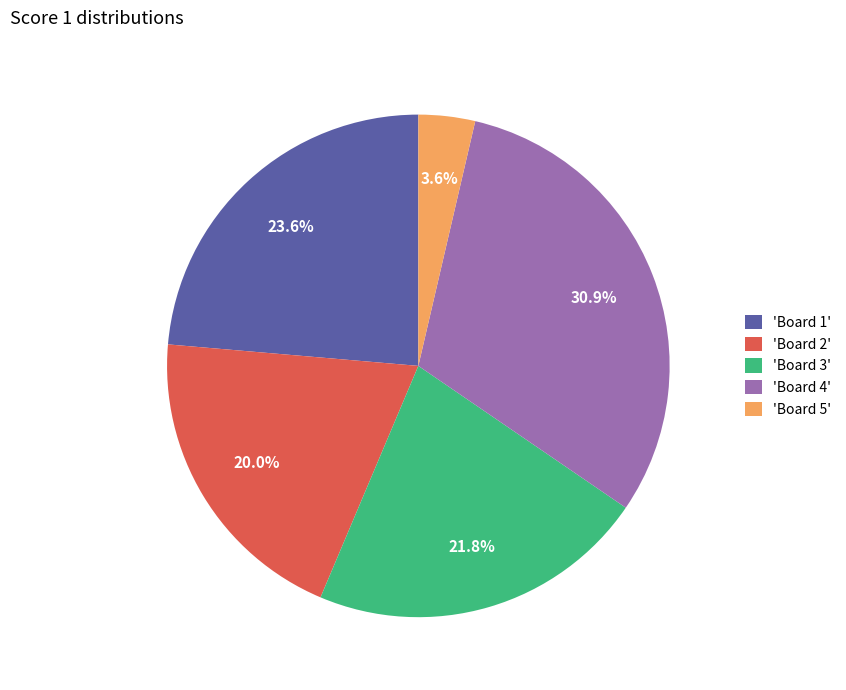

Rank the categories by value from highest to lowest.

'Board 4', 'Board 1', 'Board 3', 'Board 2', 'Board 5'